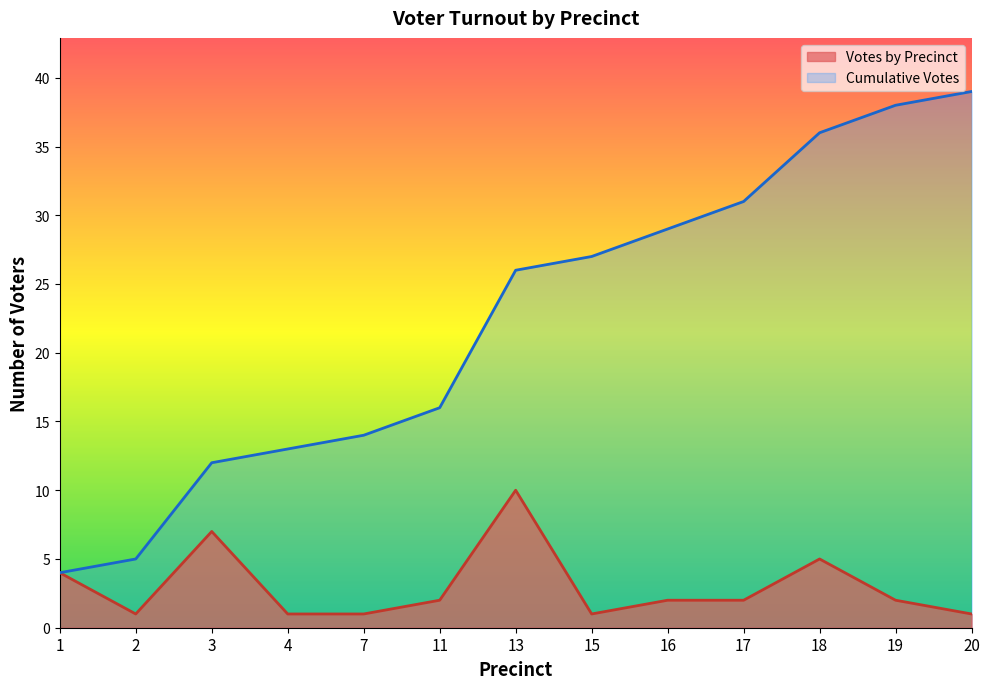

What is the spread (max minus min) of values at 2?

4